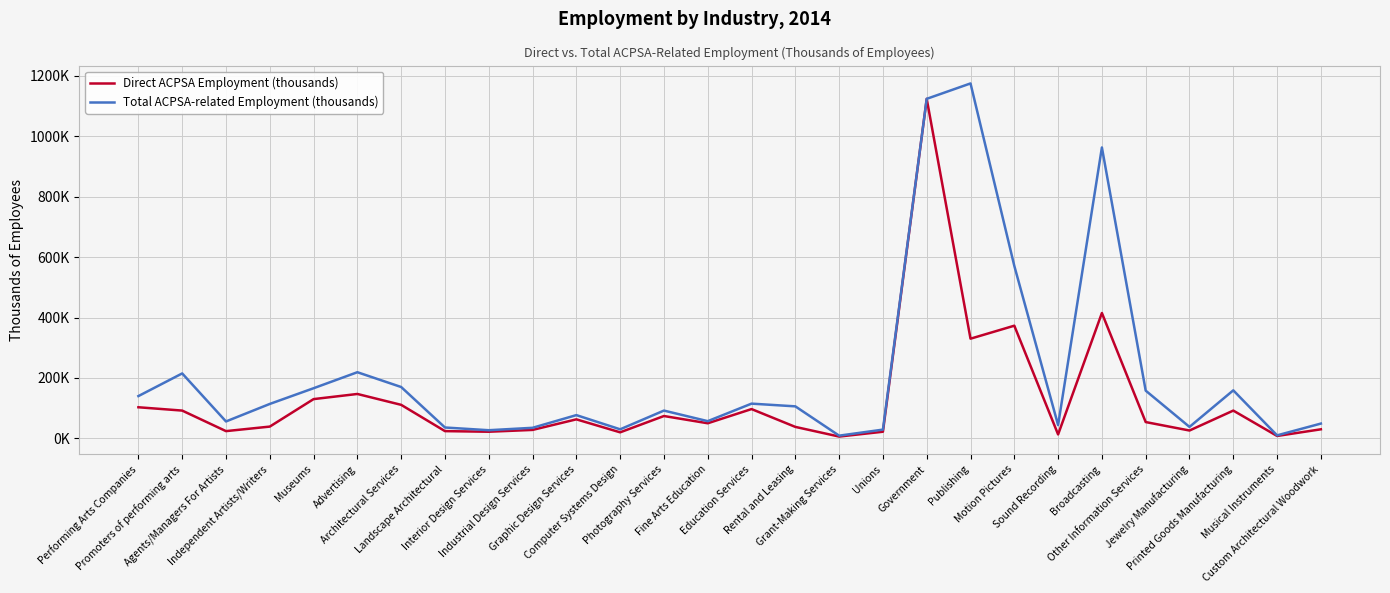

Reading left to right, what are all the values shown in this chart?

Direct ACPSA Employment (thousands): 103	92	24	39	130	147	111	24	22	28	63	20	74	50	97	38	6	22	1124	330	373	13	415	54	26	92	8	30
Total ACPSA-related Employment (thousands): 140	215	56	114	166	219	170	36	27	35	77	30	92	57	115	106	9	29	1124	1175	571	44	963	158	38	159	10	49